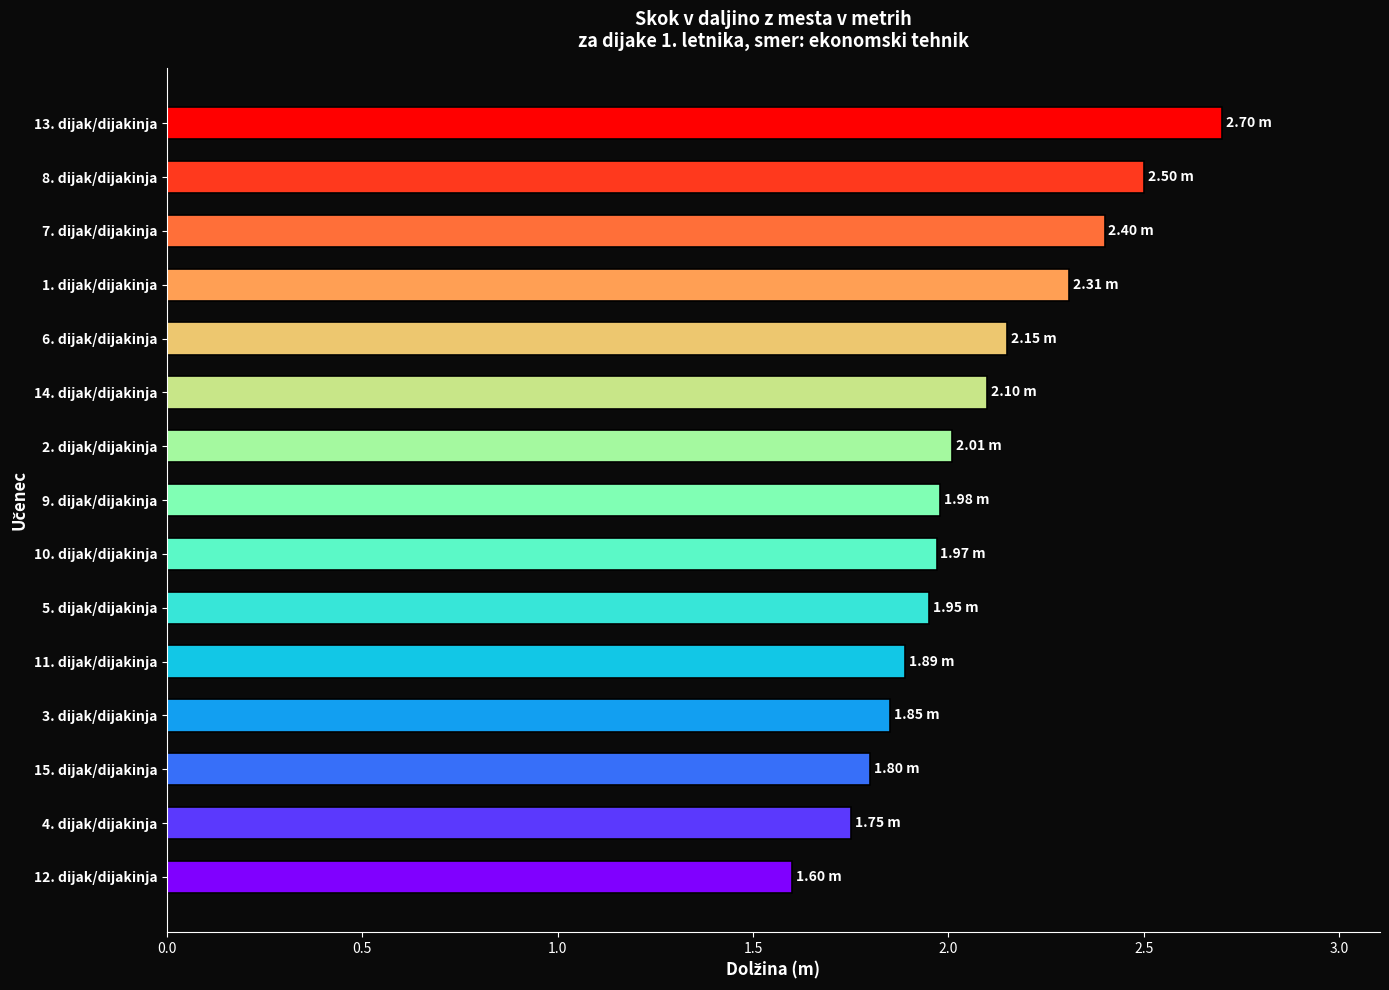

What is the ratio of the value at 7. dijak/dijakinja to the value at 1. dijak/dijakinja?

1.0